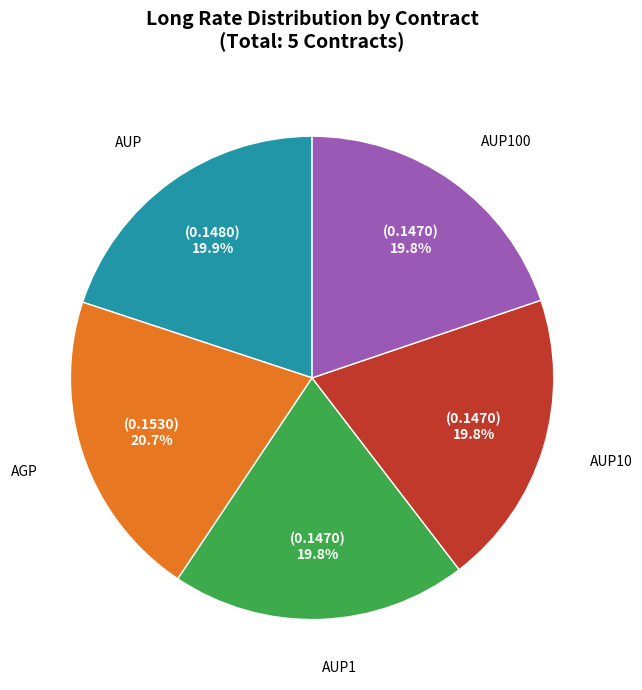

Is there a majority slice in this chart?

No